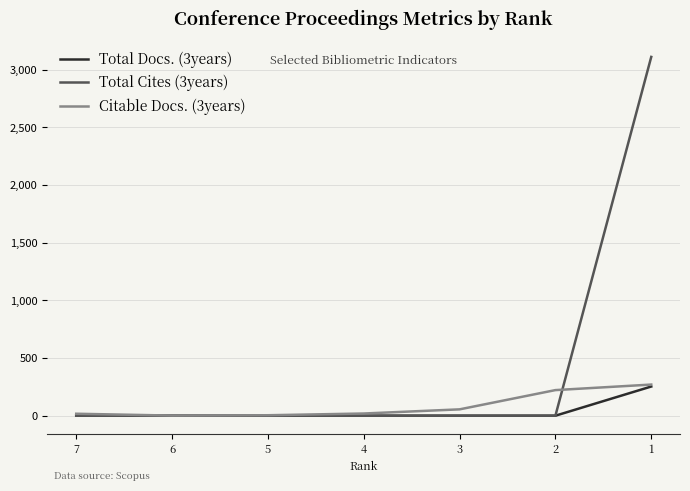

Which series changed the most between 2 and 1?

Total Cites (3years)